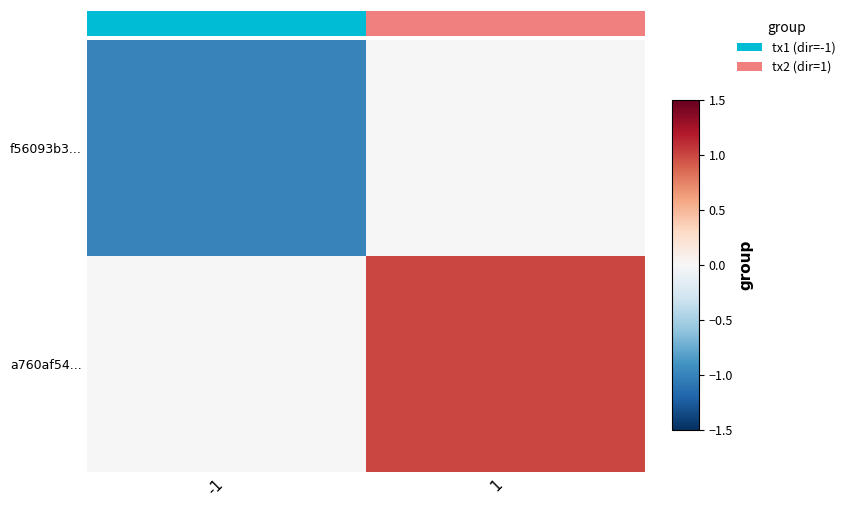

At which label is f56093b3... closest to 0?

1